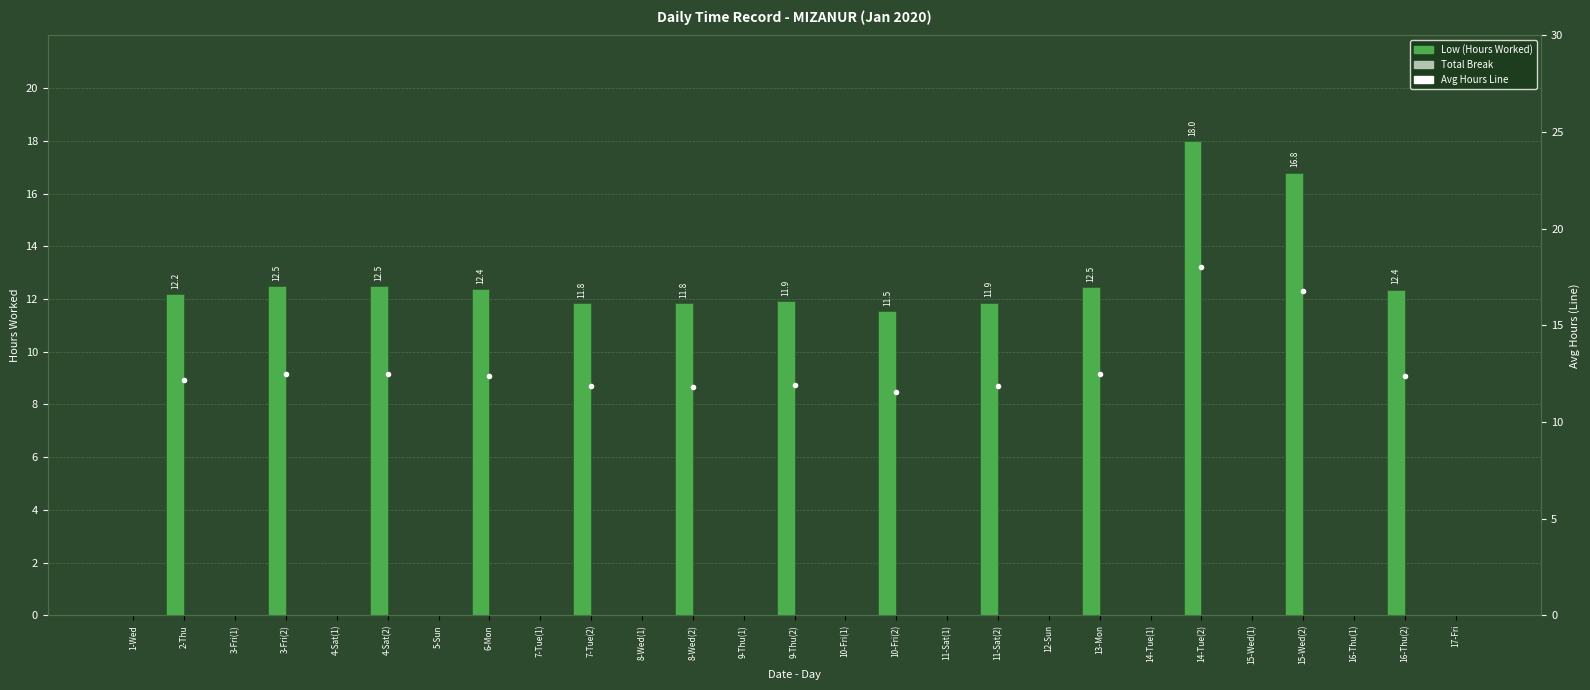

How many groups of bars are there?

27